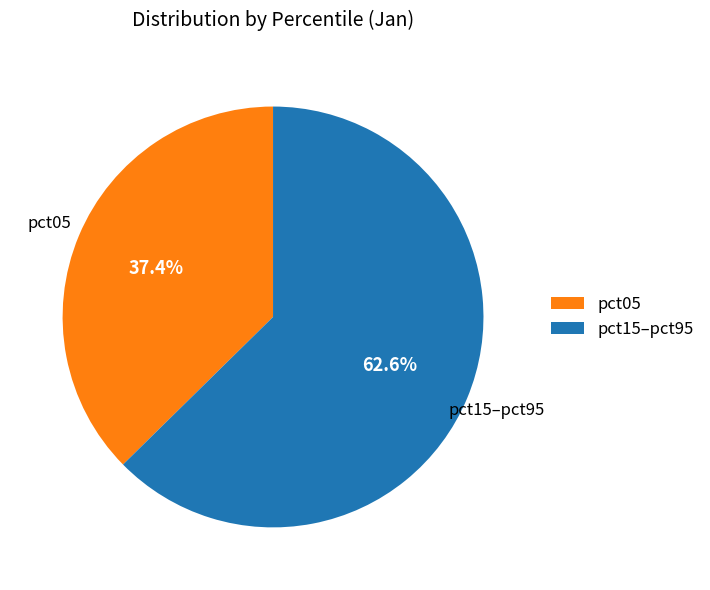

Between pct15–pct95 and pct05, which is larger?

pct15–pct95